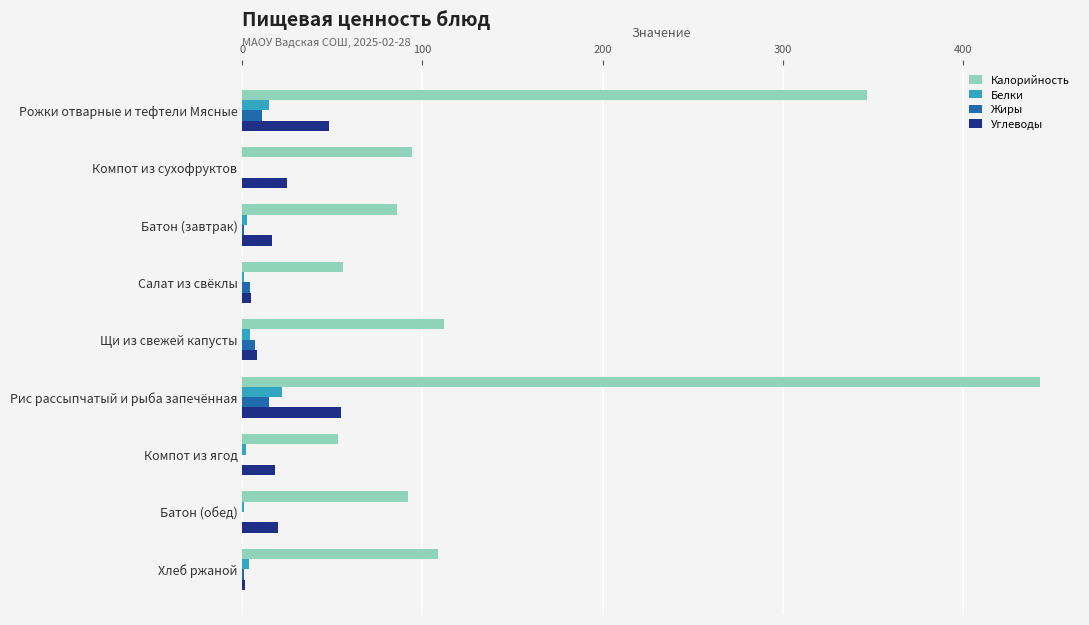

What is the greatest value displayed?

443.0